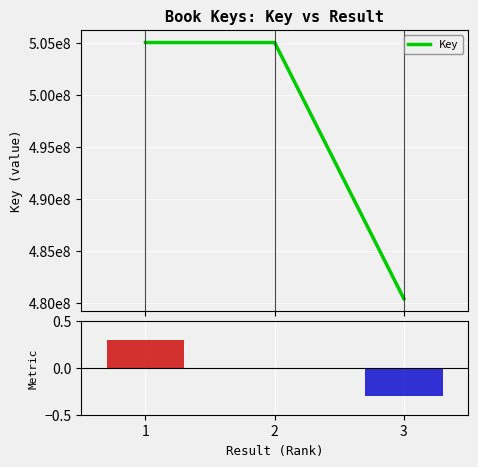

Rank the categories by value from lowest to highest.

3, 1, 2